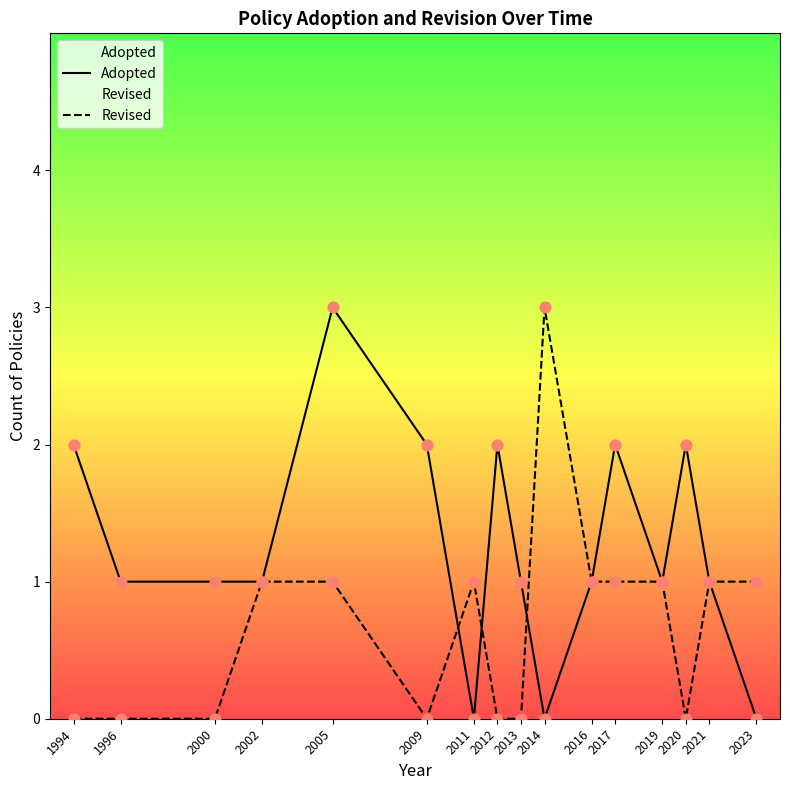

Is the value of Revised at 2002 greater than the value of Adopted at 2017?

No